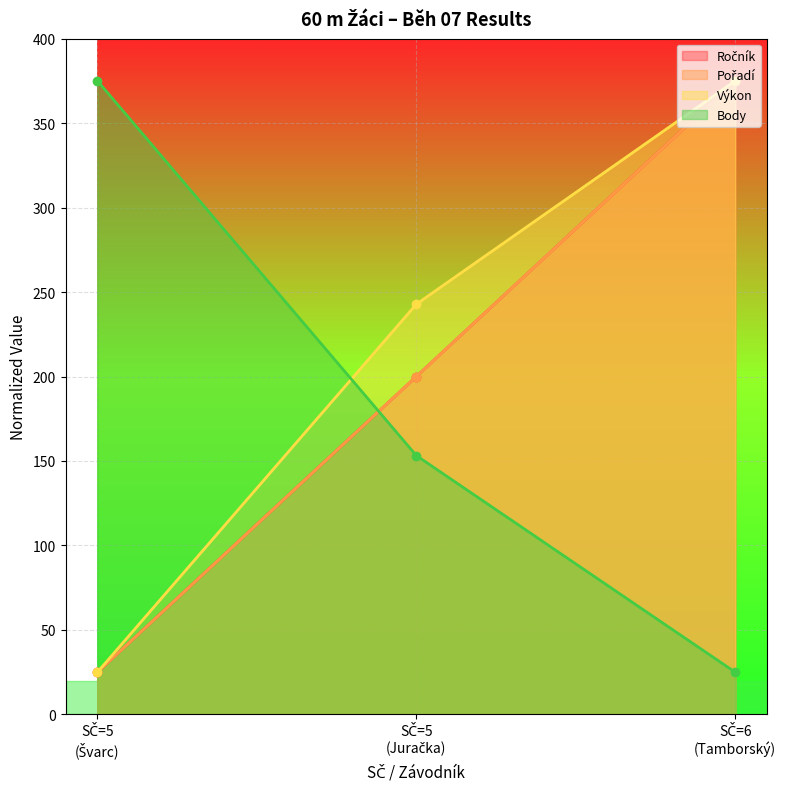

How many lines are shown in the chart?

4